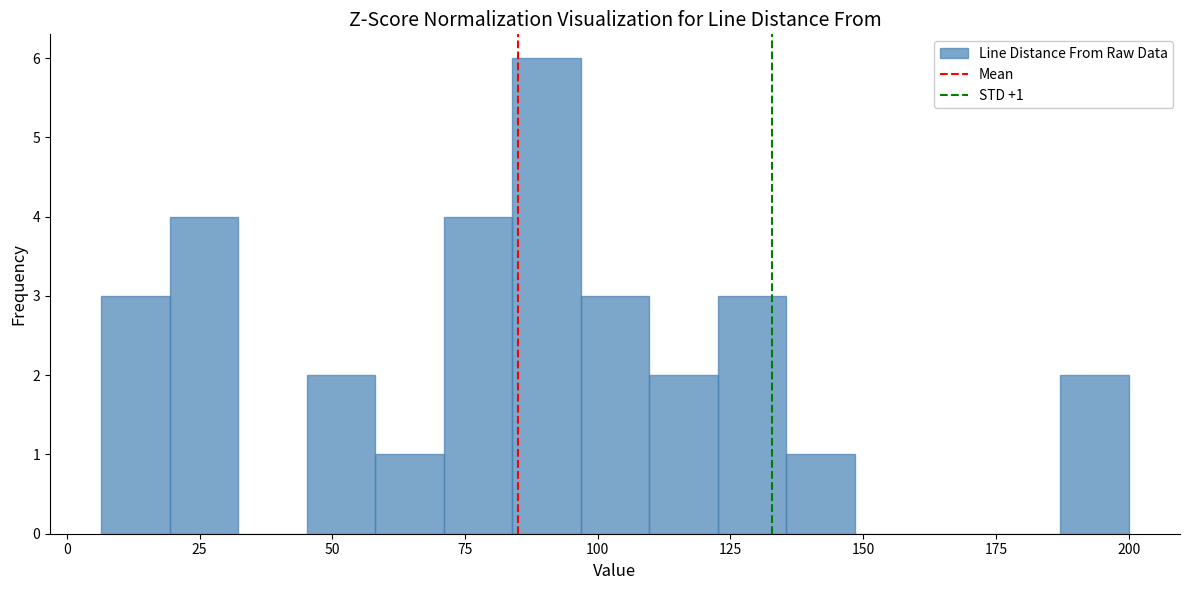

Read against the x-axis, roughly where is the centre of the tallest bar?

90